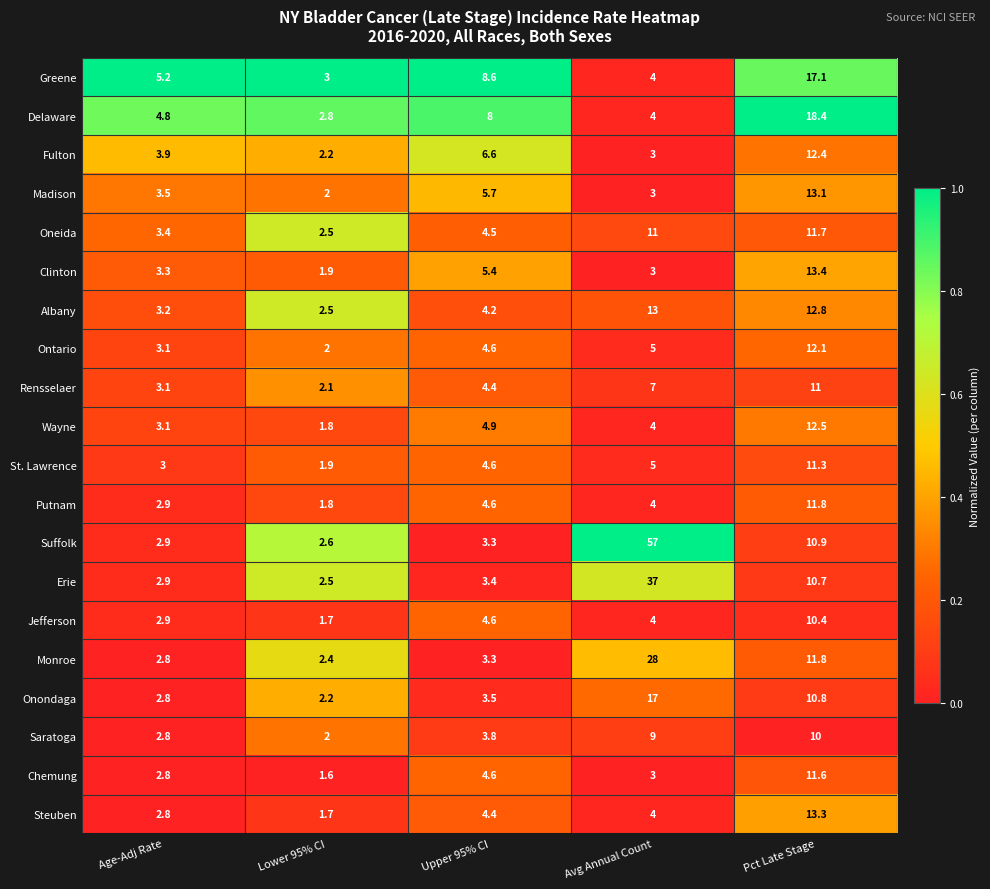

Rank the series by their maximum value, from lowest to highest.

Saratoga, Jefferson, Rensselaer, St. Lawrence, Chemung, Oneida, Putnam, Ontario, Fulton, Wayne, Albany, Madison, Steuben, Clinton, Onondaga, Greene, Delaware, Monroe, Erie, Suffolk